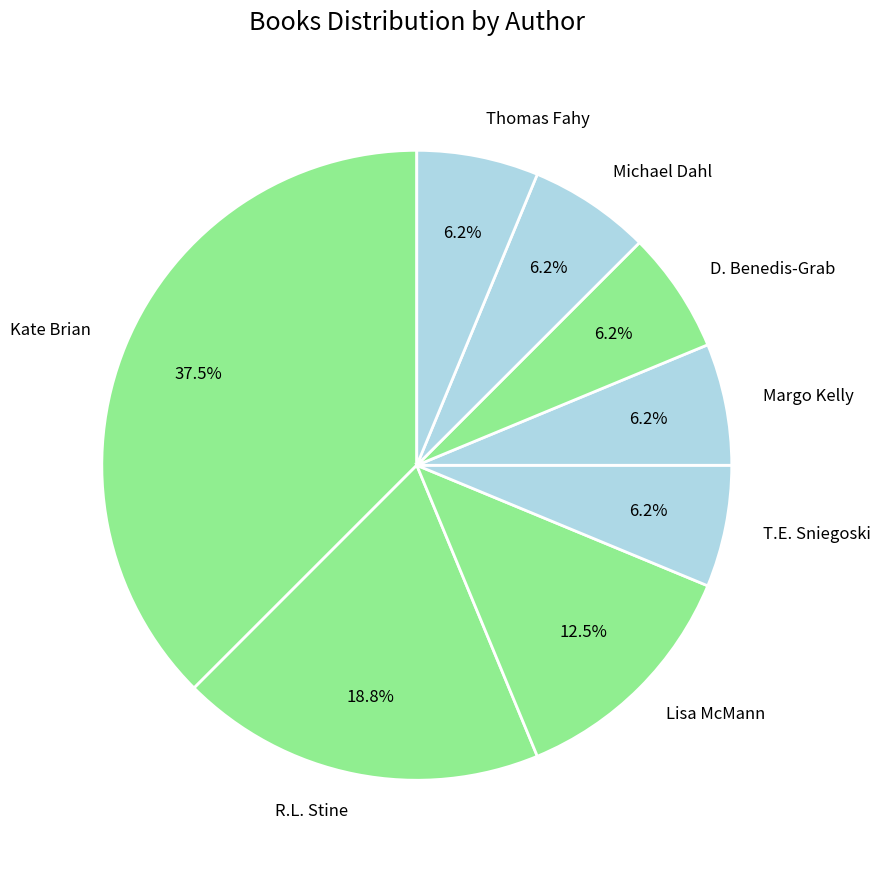

What is the ratio of the value at T.E. Sniegoski to the value at Thomas Fahy?

1.0